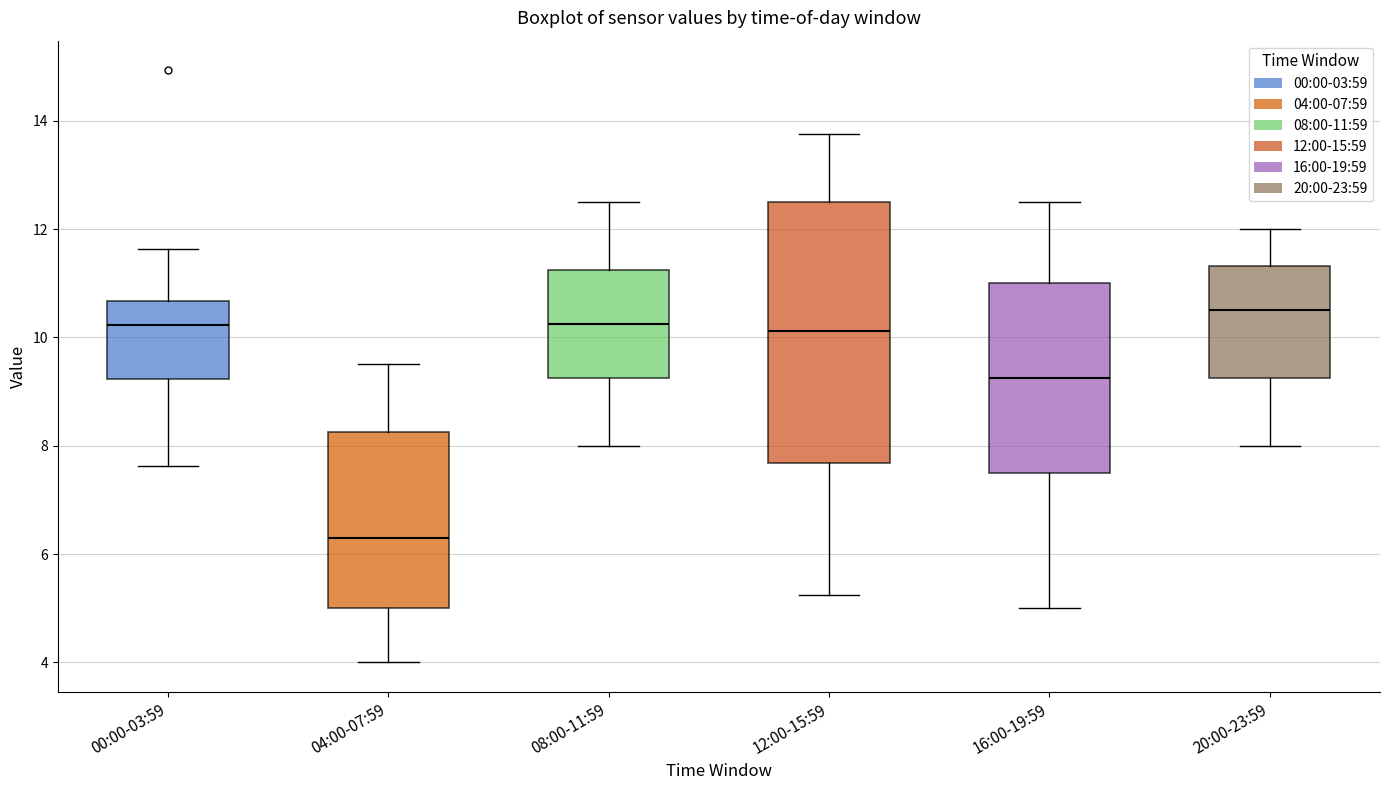

Which box is the tallest, from its lower edge to its upper edge?

12:00-15:59